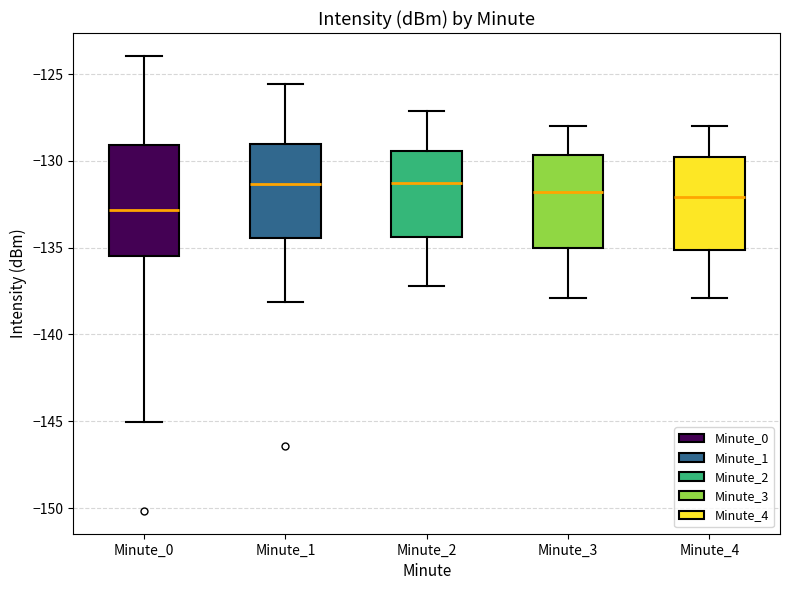

Reading left to right, transcribe this box plot: for each box, give where its median line is, the range the box spans, and where its two whiskers end, as read against the y-axis. The values are not printed on the chart, so give them approximately, as read against the axis.

Minute_0: median -133.0, box -135.5 to -129.0, whiskers -145.0 to -124.0
Minute_1: median -131.5, box -134.5 to -129.0, whiskers -138.0 to -125.5
Minute_2: median -131.5, box -134.5 to -129.5, whiskers -137.0 to -127.0
Minute_3: median -132.0, box -135.0 to -129.5, whiskers -138.0 to -128.0
Minute_4: median -132.0, box -135.0 to -130.0, whiskers -138.0 to -128.0